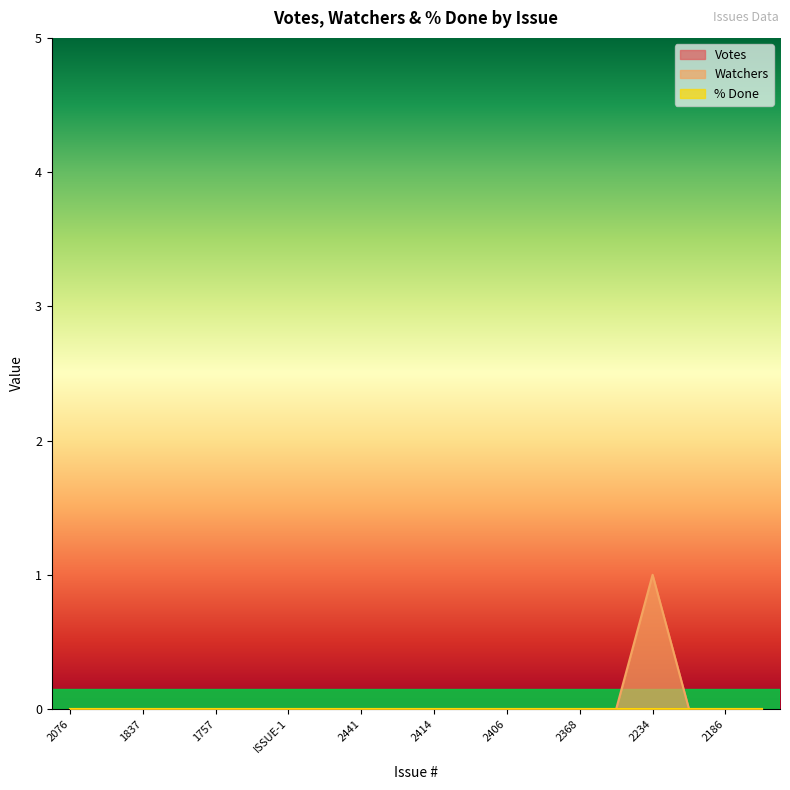

The % Done series shows 0 at 2076. True or false?

True